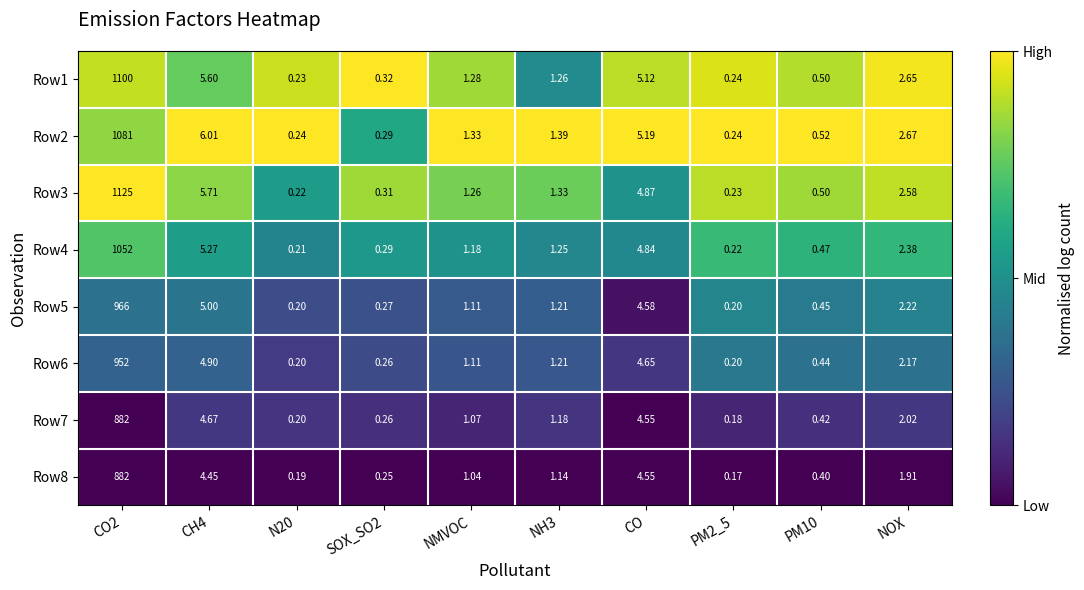

Which series has the largest range (max minus min)?

Row3